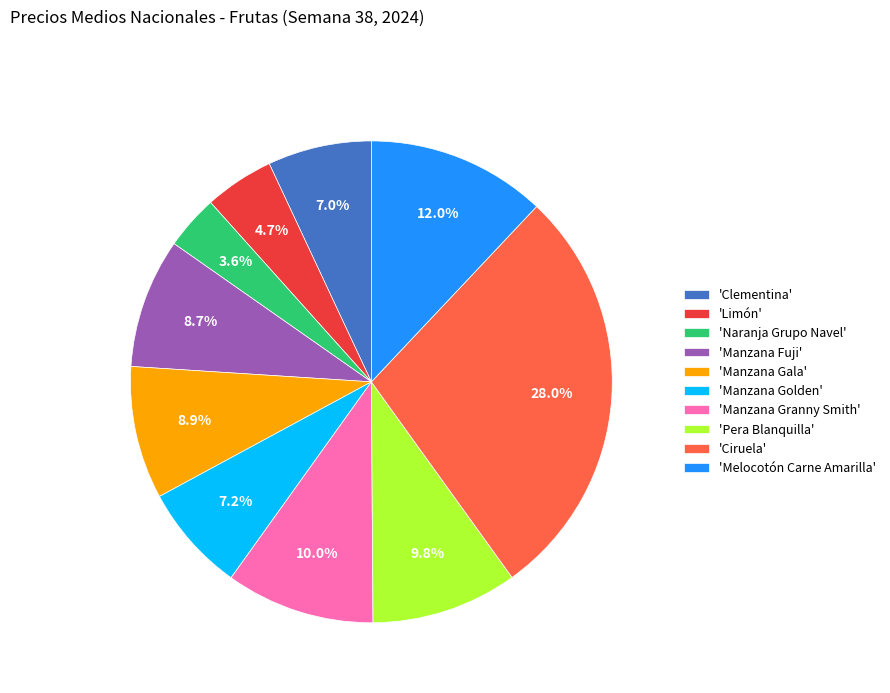

Combined, do 'Manzana Fuji' and 'Naranja Grupo Navel' account for over 50%?

No